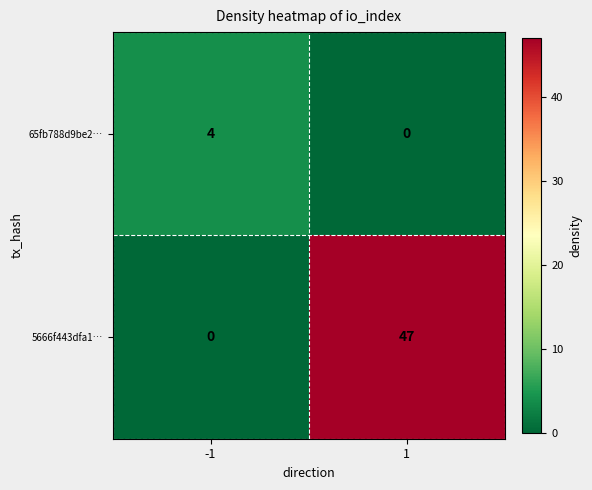

List the labels in order of 5666f443dfa1… value, smallest first.

-1, 1